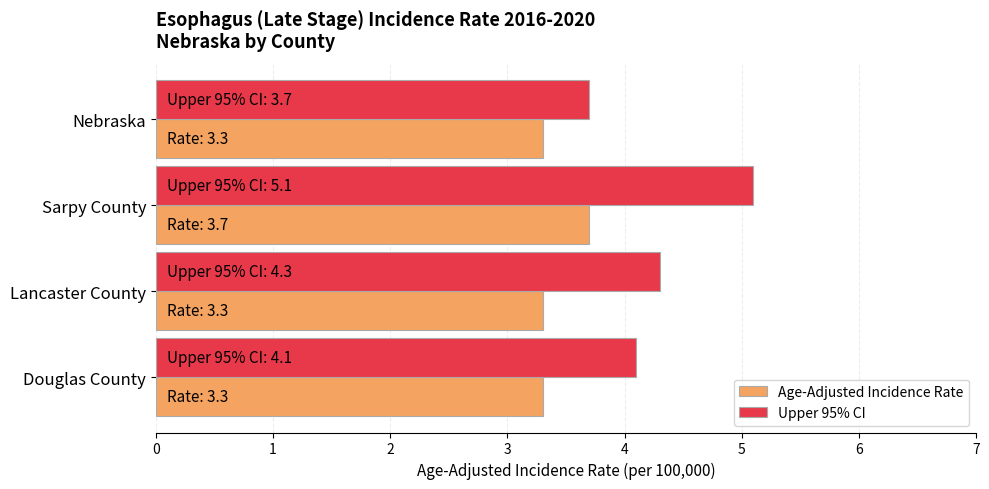

True or false: Upper 95% CI has a value of 4.3 at Lancaster County.

True